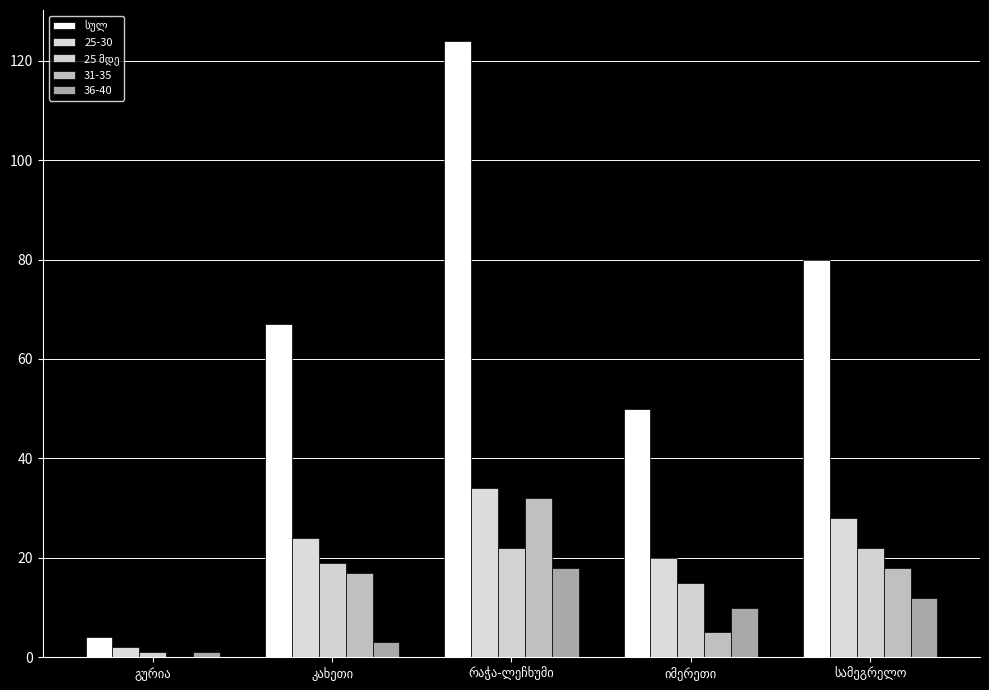

What is the approximate value of სულ at სამეგრელო?

80